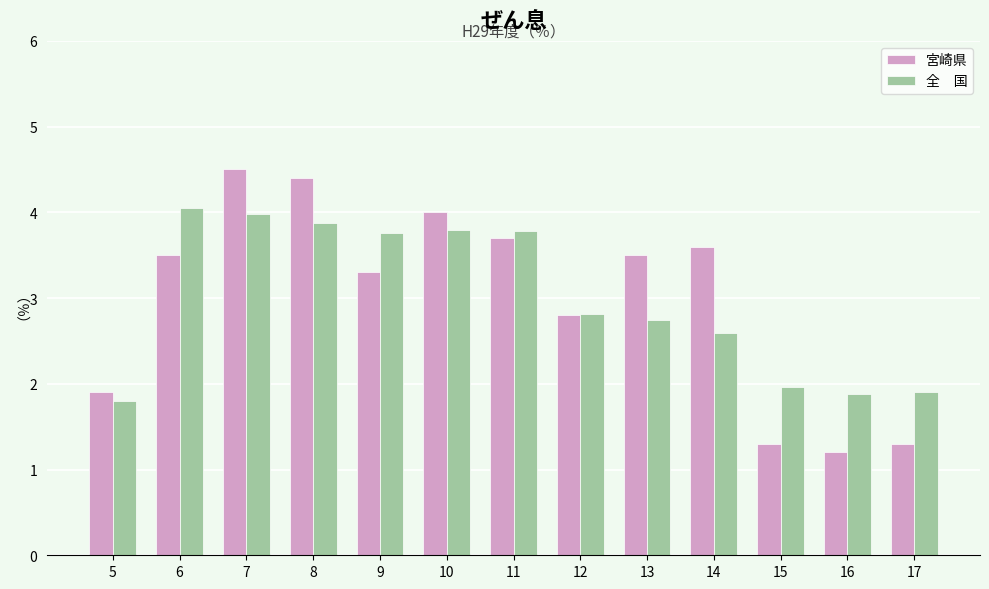

What is the minimum value shown in the chart?

1.2